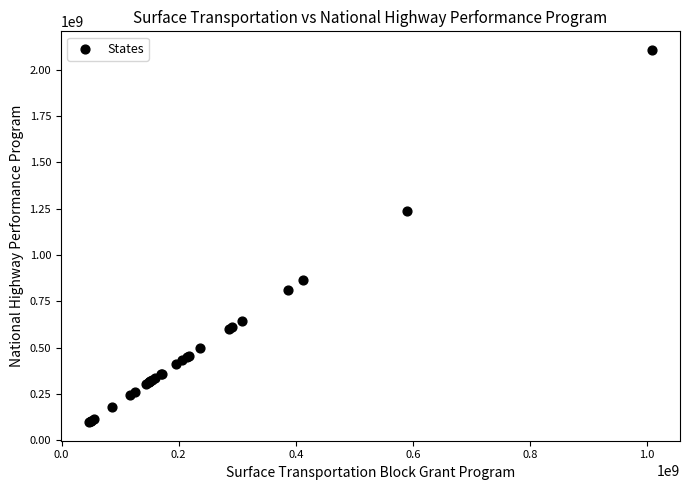

What Y value in the scatter plot is closest to 1101999570?

1238997248